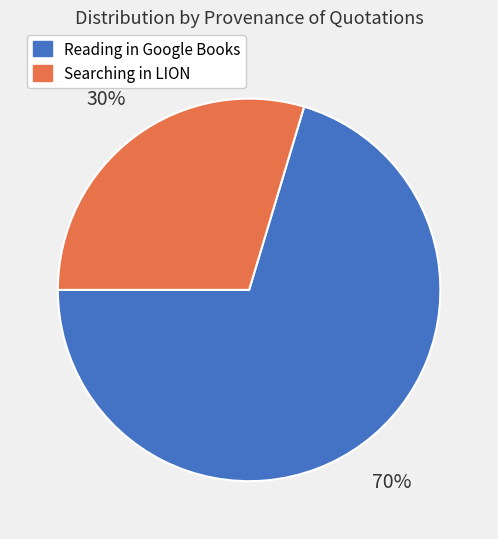

Is there a majority slice in this chart?

Yes